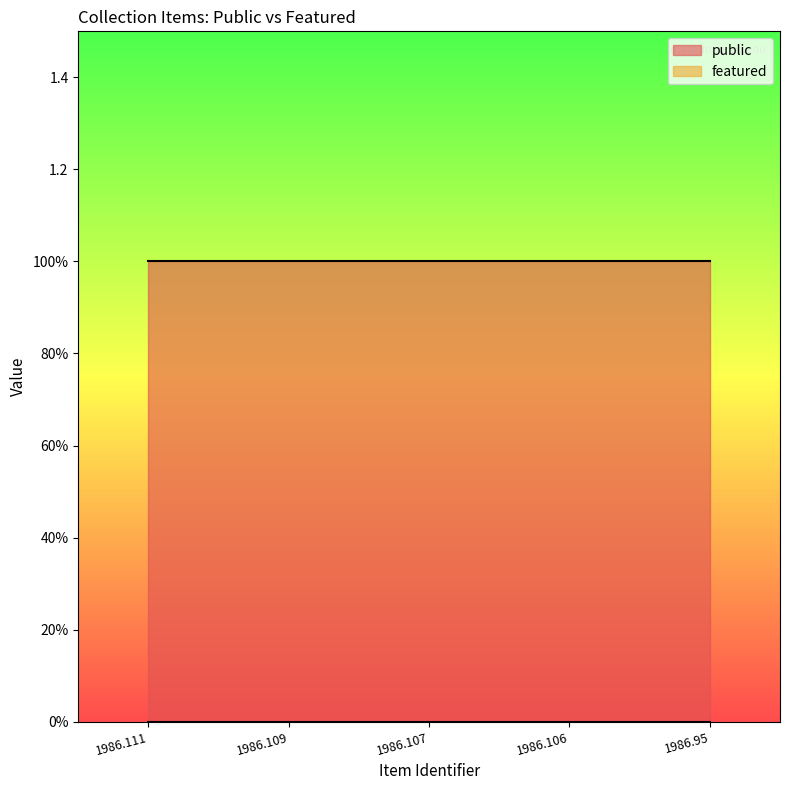

What is the value of the public point at the 3rd from the left?

1